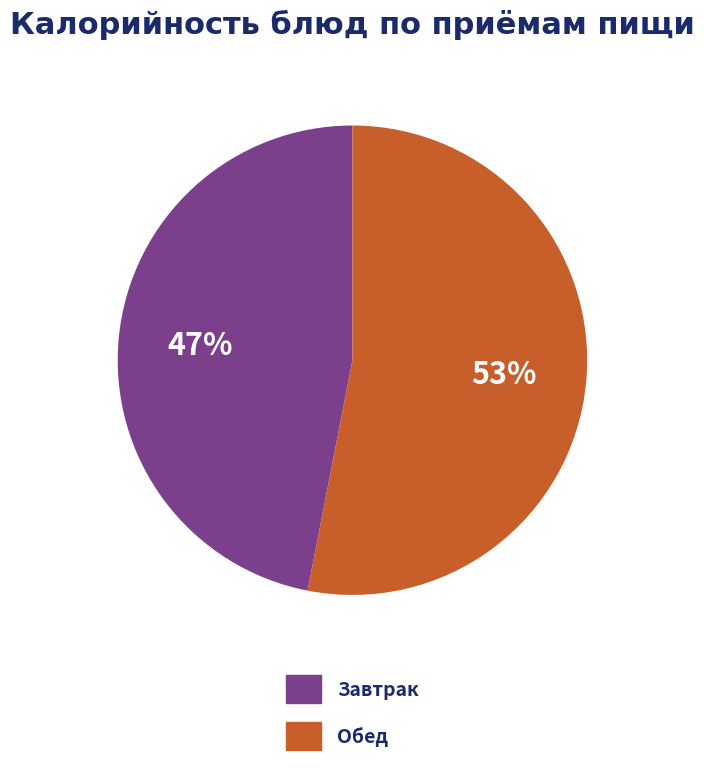

To the nearest percent, what is the difference between the largest and smallest slice percentages?

6%